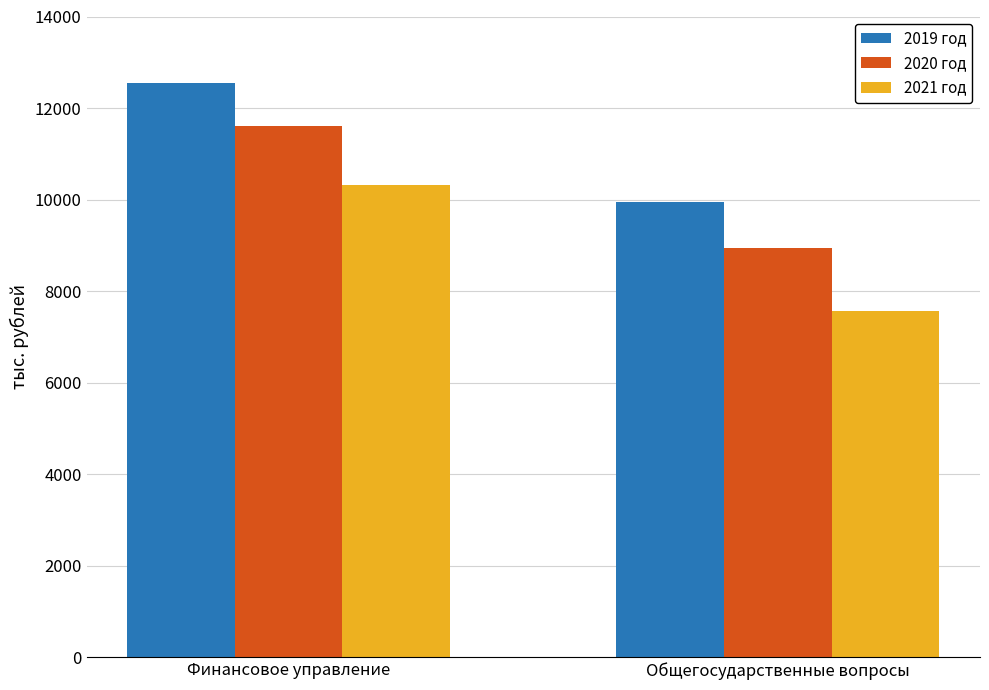

At which category is the sum across all series the highest?

Финансовое управление